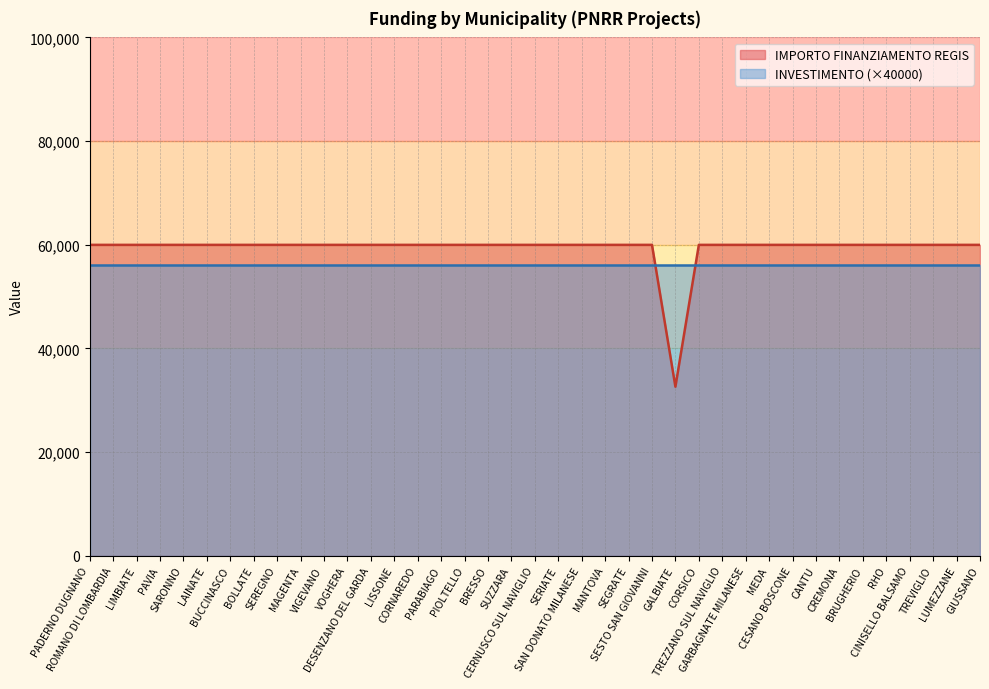

Does the chart have visible grid lines?

Yes